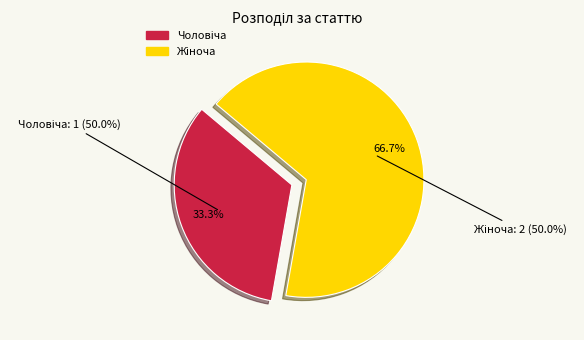

How many segments does this pie chart have?

2